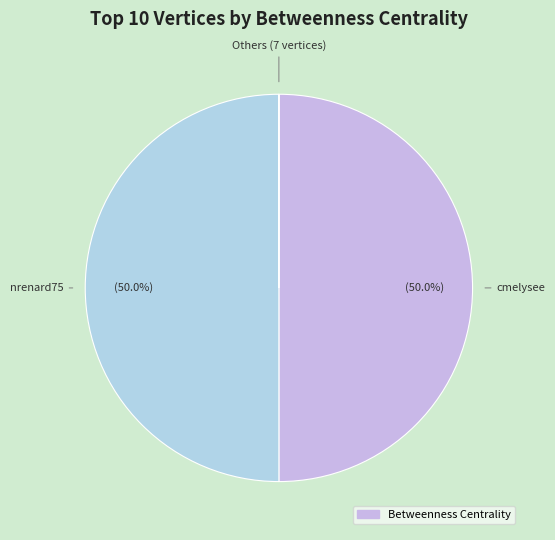

Is there a majority slice in this chart?

No